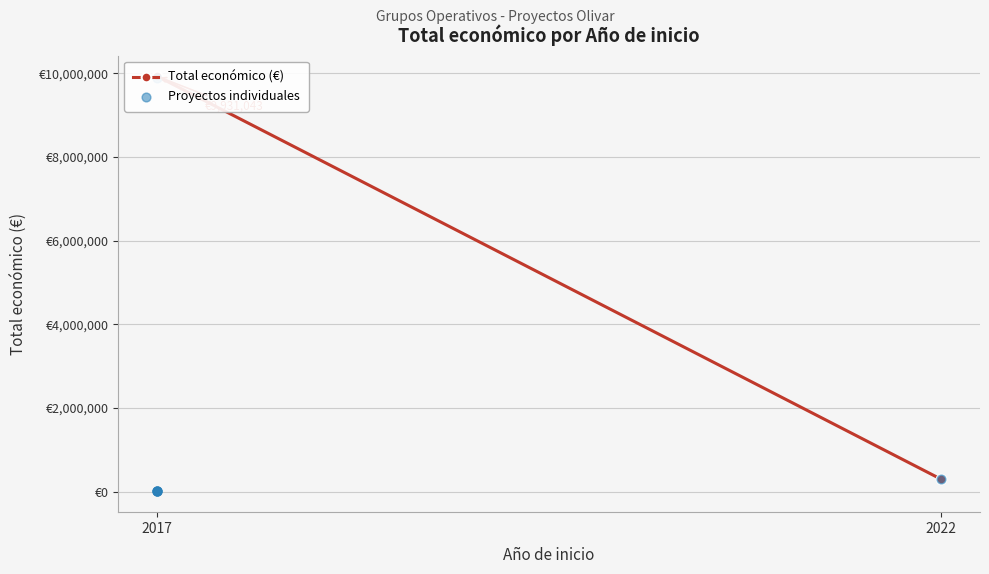

Between 2017 and 2017, which is larger?

2017